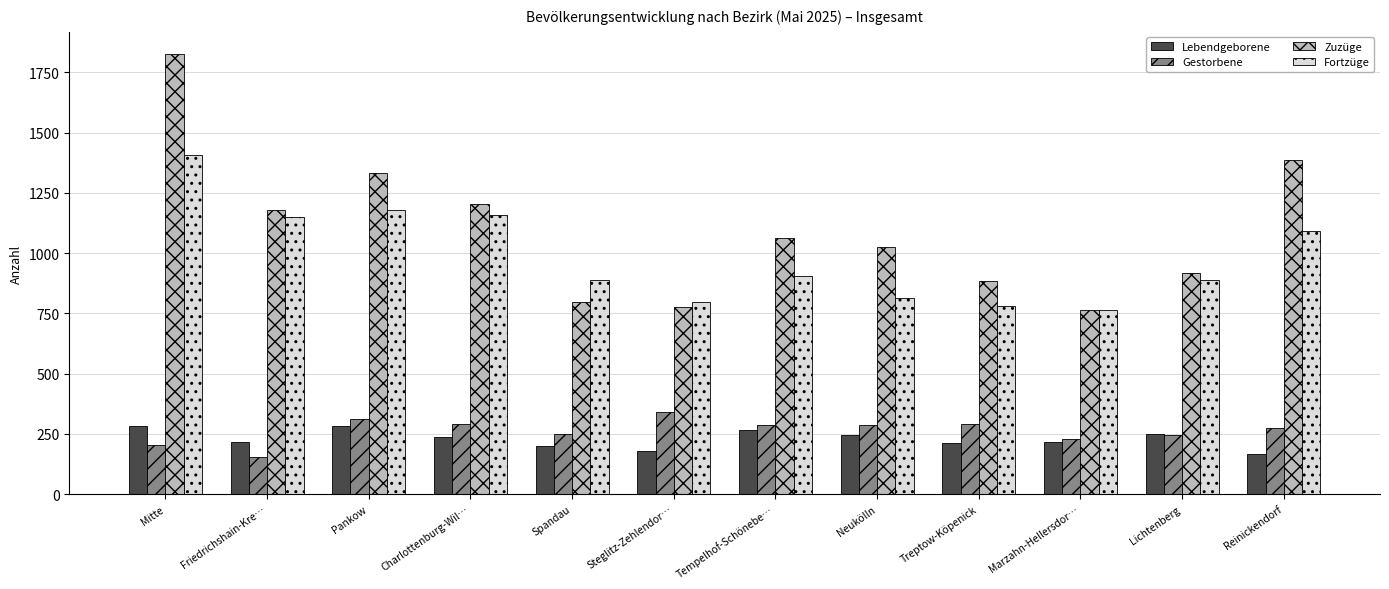

What is the total value across all series at Lichtenberg?

2302